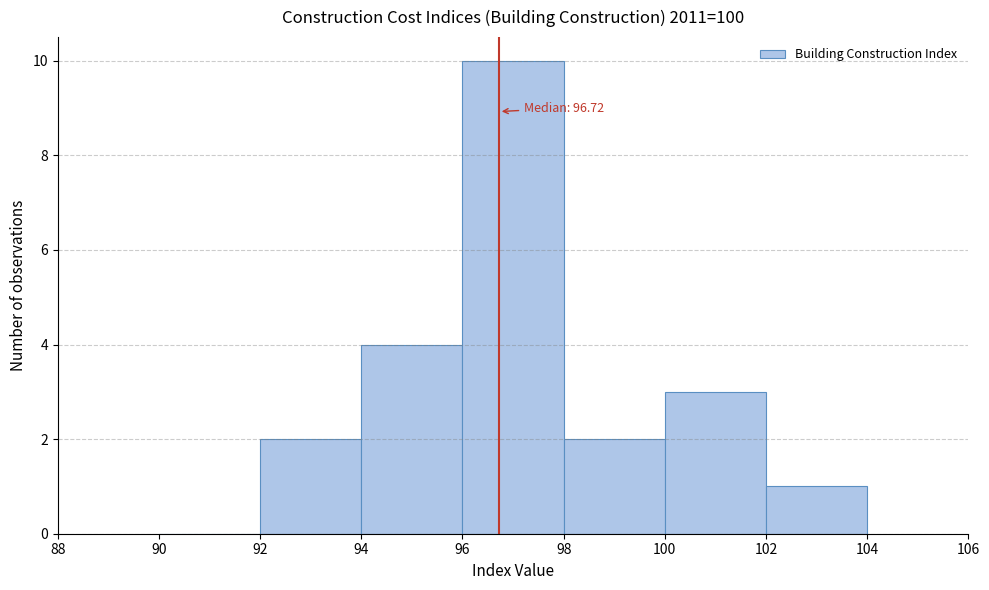

Which range on the x-axis has the tallest bar?

96 to 98